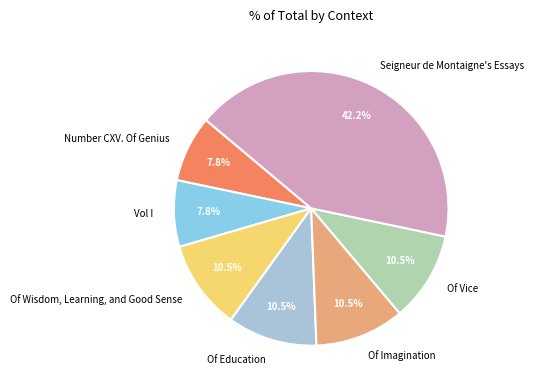

How many segments does this pie chart have?

7